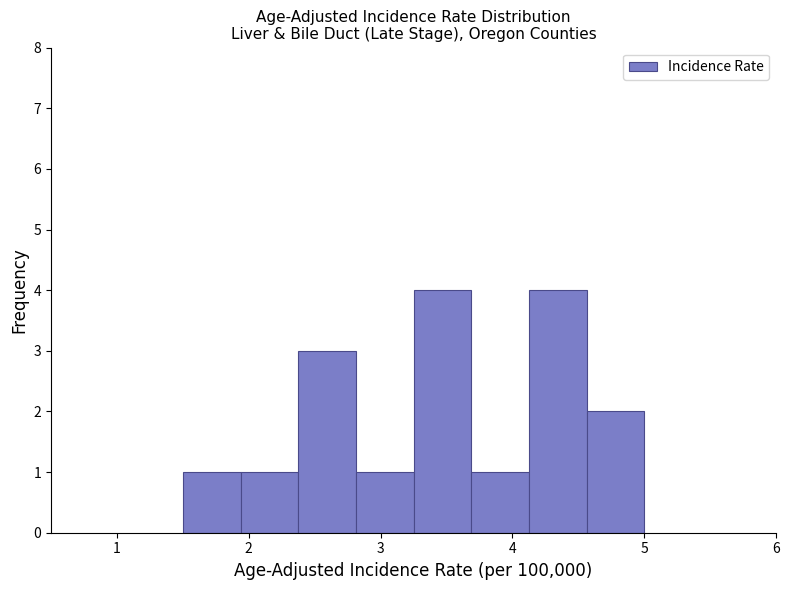

How tall is the bar that spans 1.9 to 2.4 on the x-axis? Neither the bar edges nor the heights are printed on the chart, so give them approximately, as read against the axes.

1